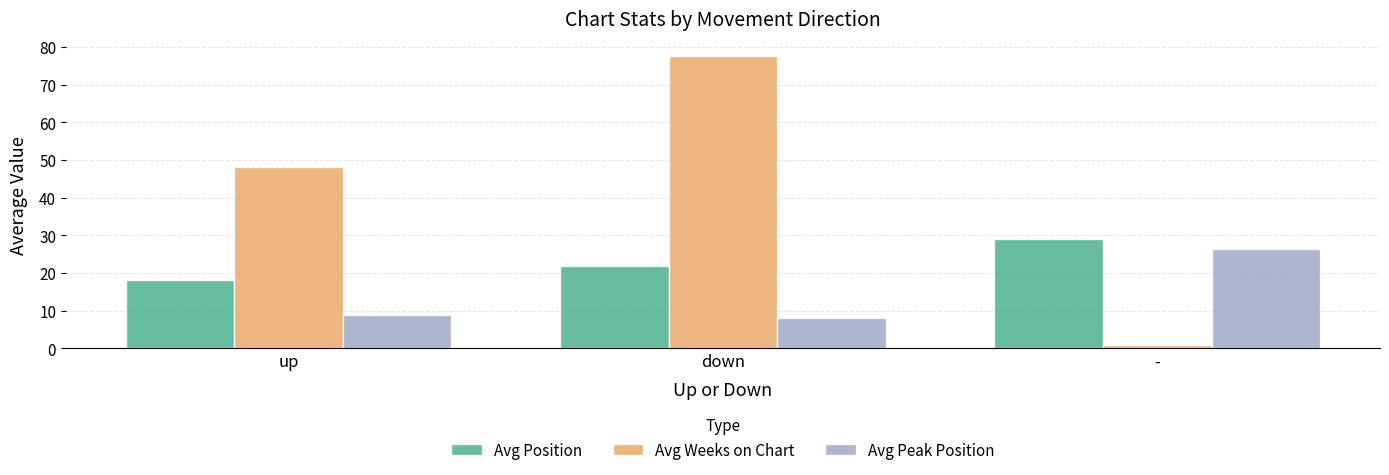

Read the Avg Weeks on Chart value at -.

1.0